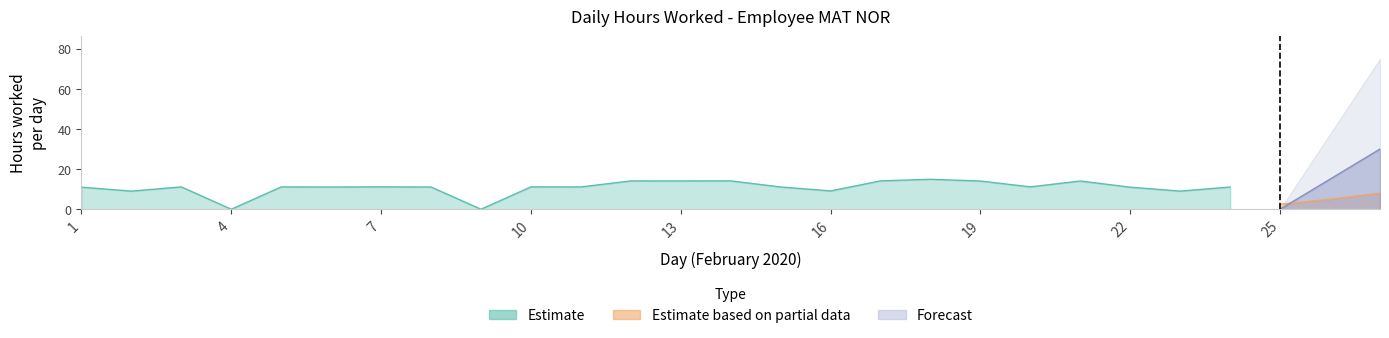

Is it true that Forecast equals 0.0 at 2?

True